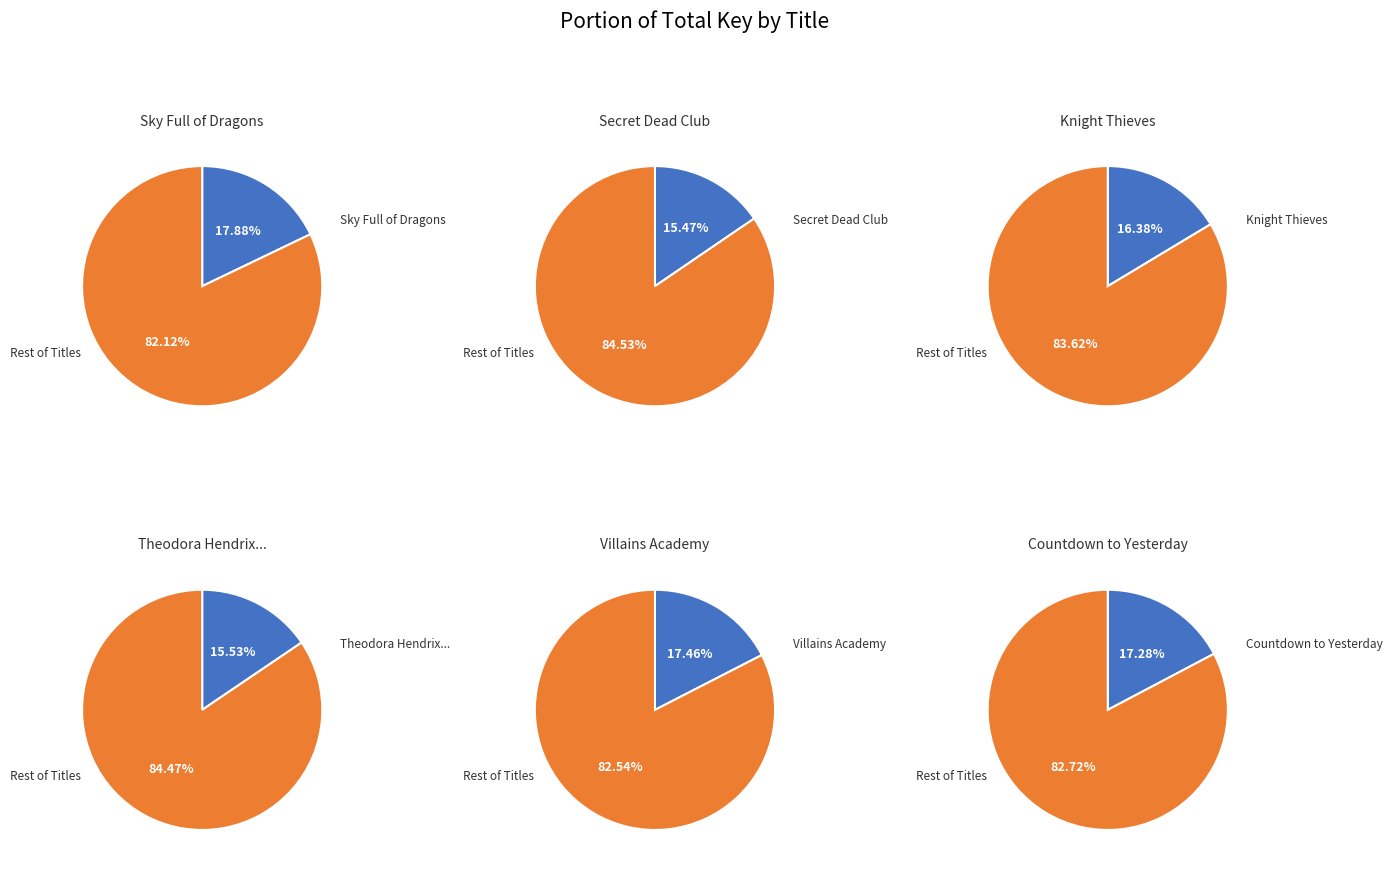

Approximately how many times larger is the value at Secret Dead Club compared to Countdown to Yesterday?

0.9